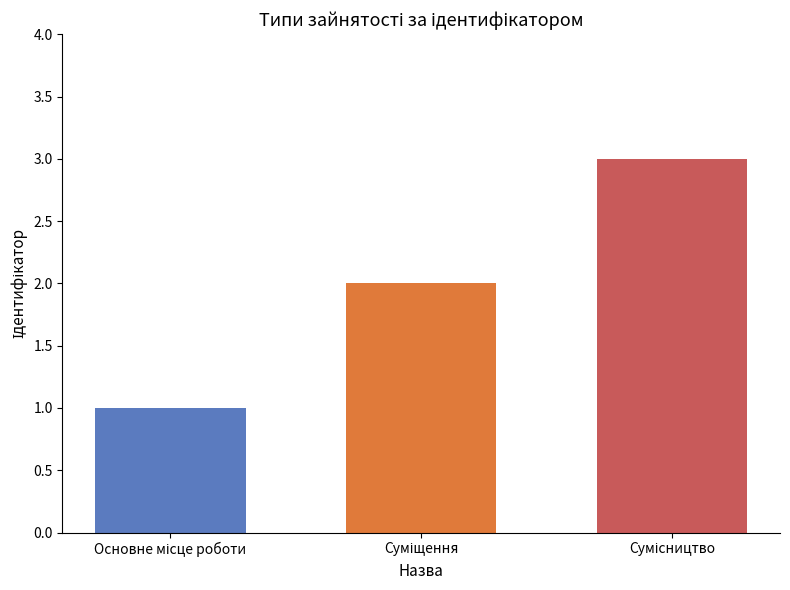

What is the maximum value shown in the chart?

3